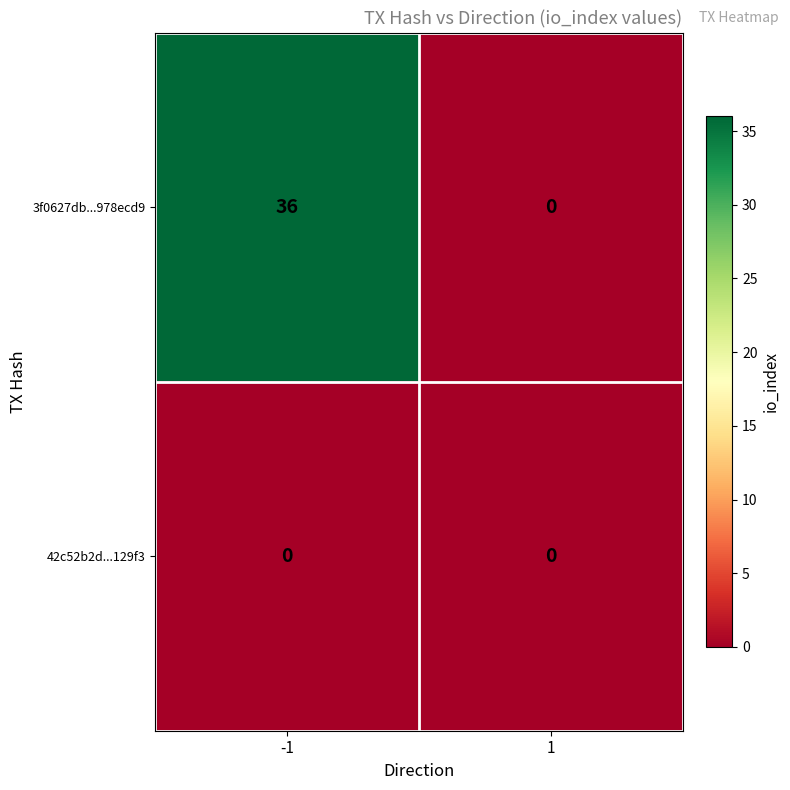

What is the difference between the maximum and minimum values in the 3f0627db...978ecd9 series?

36